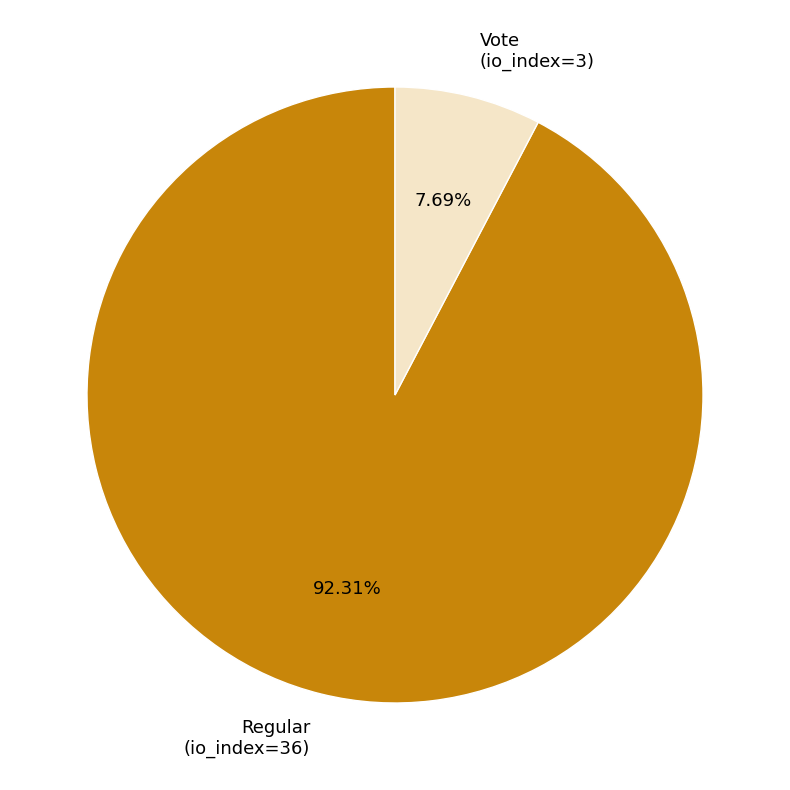

What portion of the pie excludes Vote (io_index=3)?

92.3%